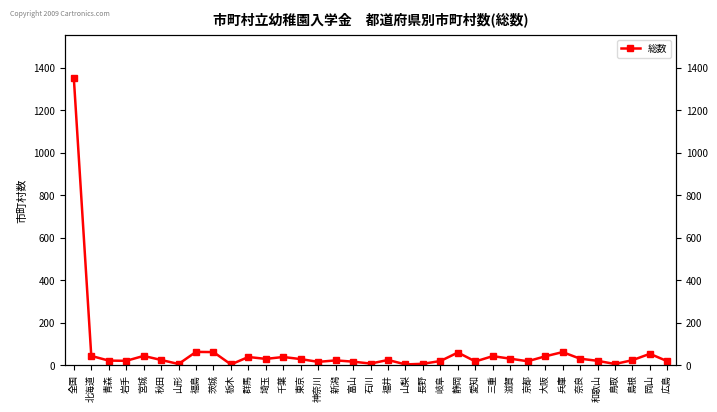

Is it true that the value at 長野 is 3?

False